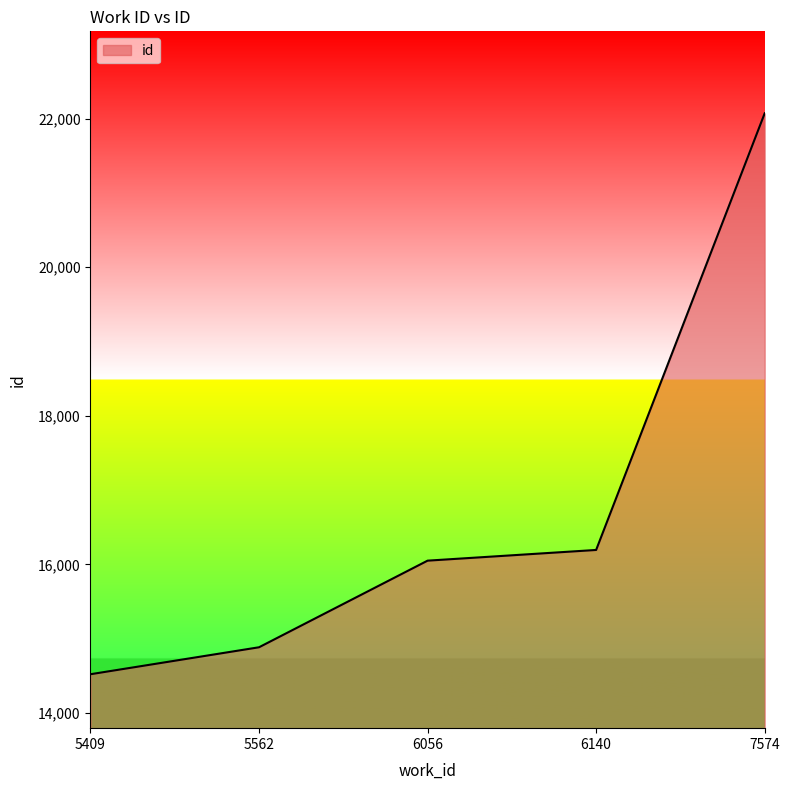

What is the minimum value shown in the chart?

14521